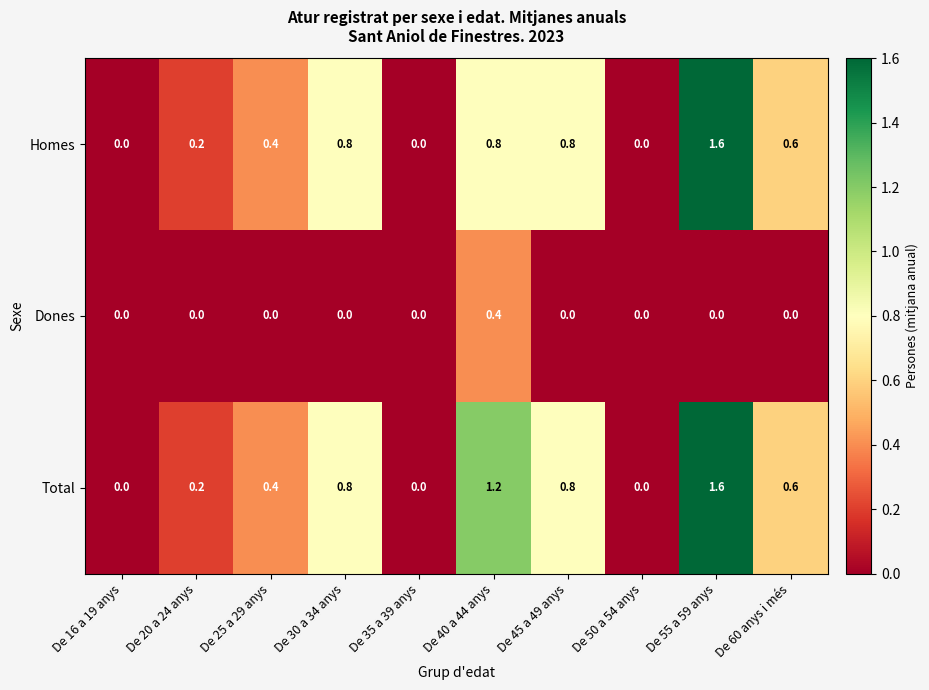

What is the difference between the highest and lowest values at De 30 a 34 anys?

0.8